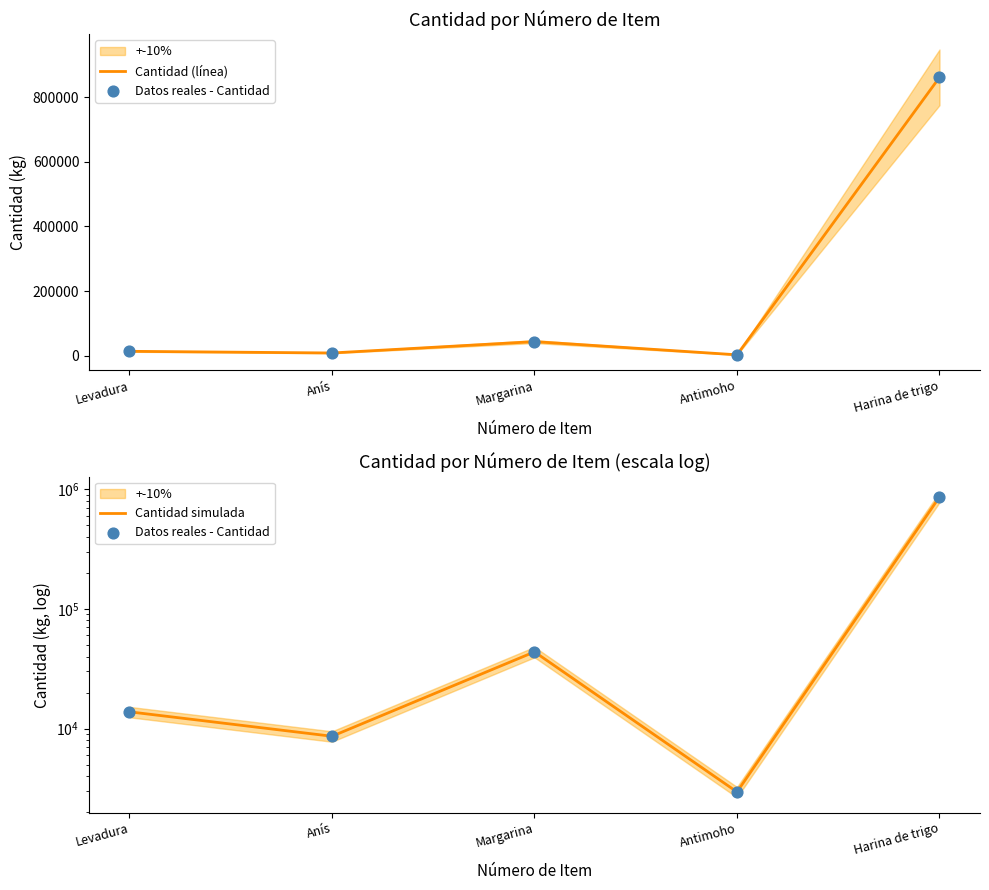

Which series has the widest spread of Y values?

Cantidad (línea)